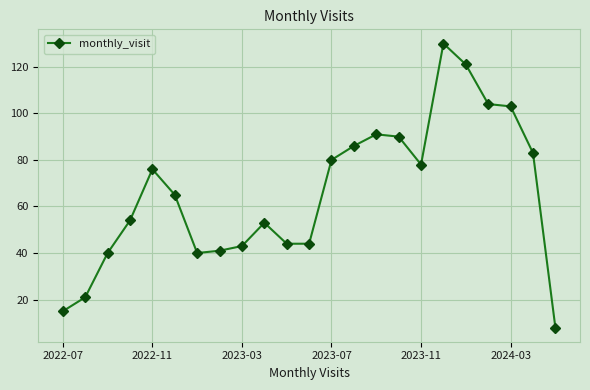

True or false: there are more than 1 points higher than both neighbors.

True